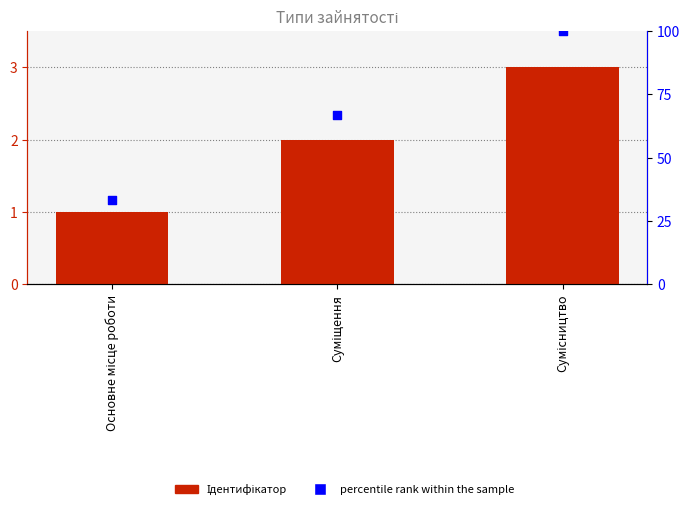

At which category is the sum across all series the highest?

Сумісництво